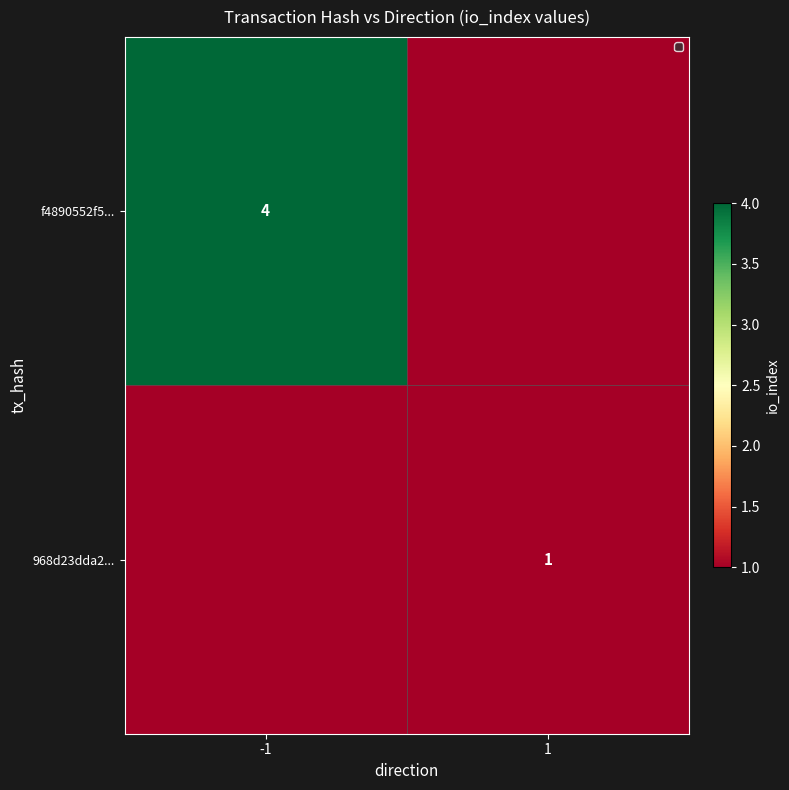

The 968d23dda2... series shows 1 at 1. True or false?

True